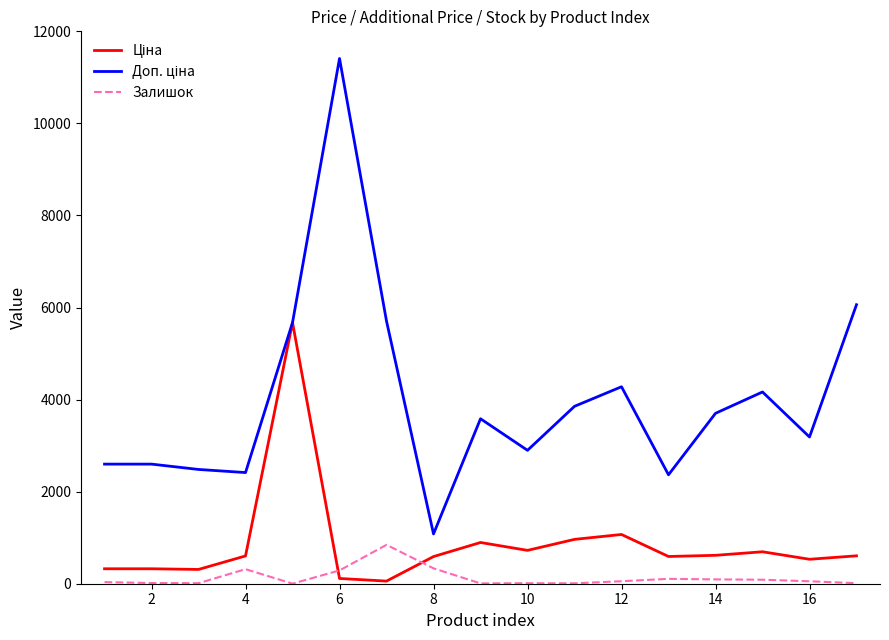

What is the maximum value shown in the chart?

11410.0